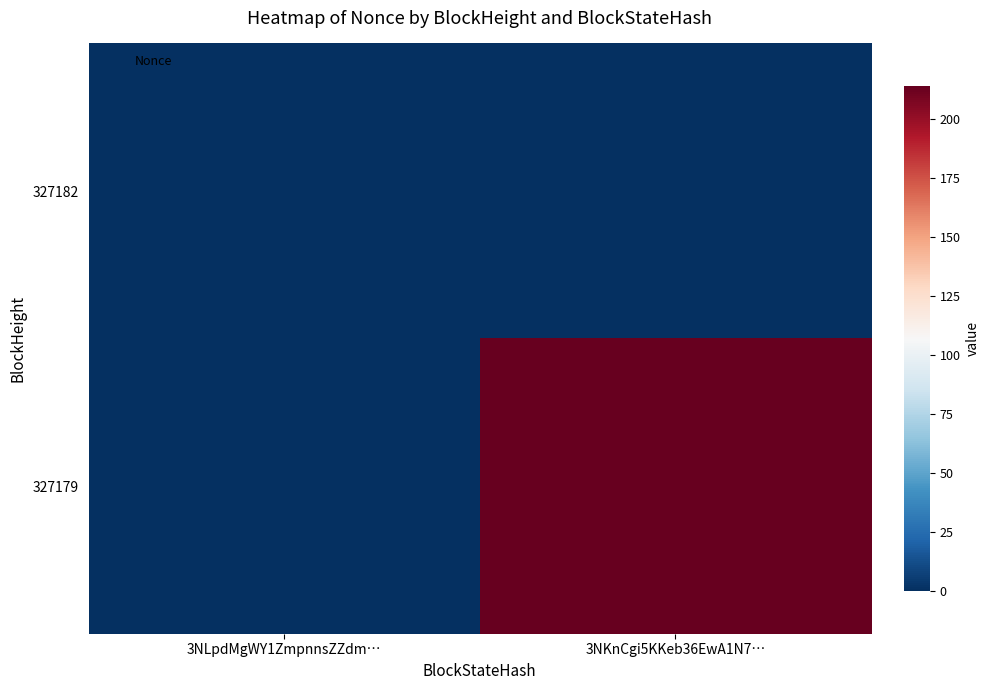

Reading left to right, list all the values displayed in this chart.

327182: 3NLpdMgWY1ZmpnnsZZdm…=0	3NKnCgi5KKeb36EwA1N7…=0
327179: 3NLpdMgWY1ZmpnnsZZdm…=0	3NKnCgi5KKeb36EwA1N7…=214